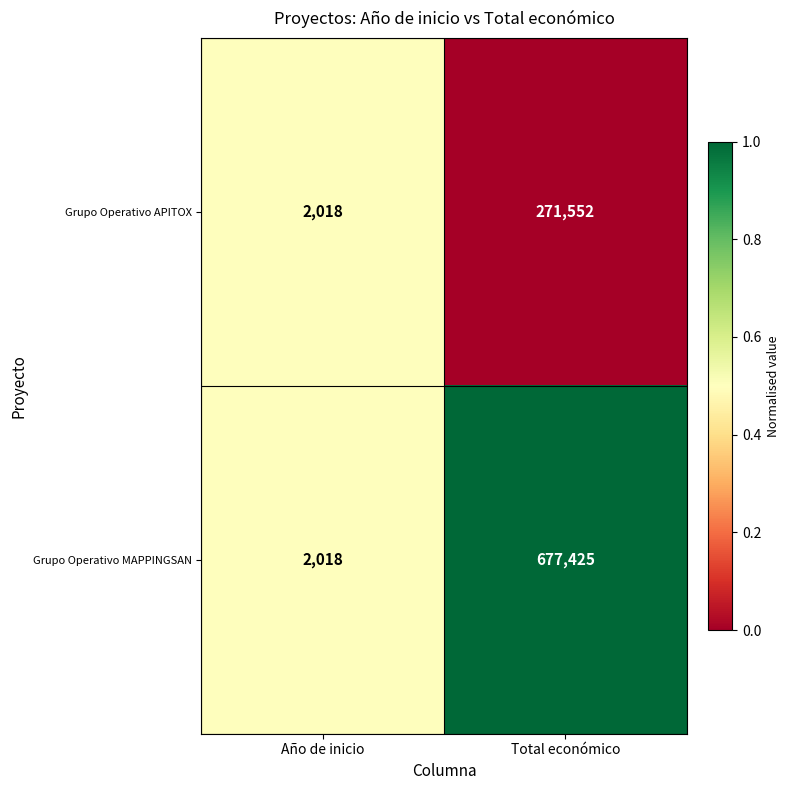

Which category has the highest value across all series?

Total económico